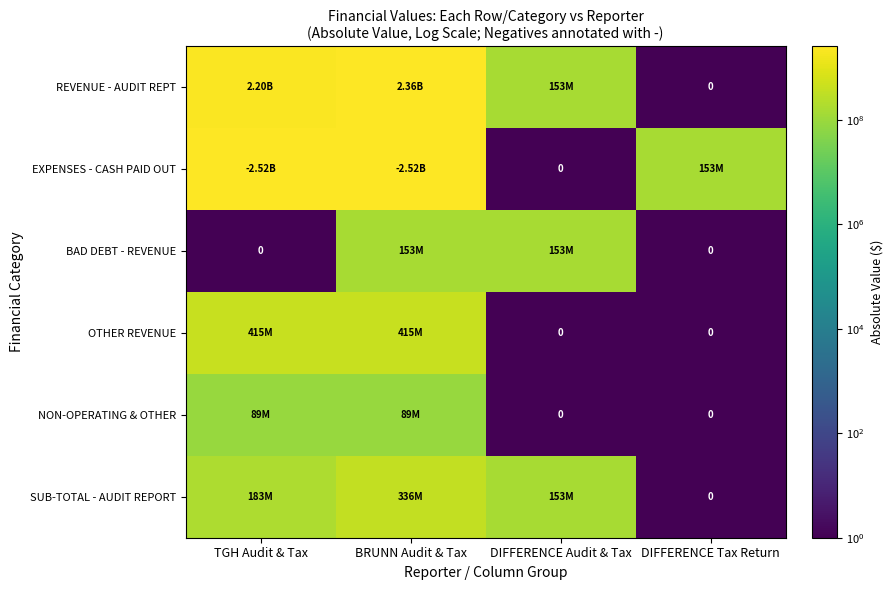

Which series changed the most between TGH Audit & Tax and BRUNN Audit & Tax?

REVENUE - AUDIT REPT